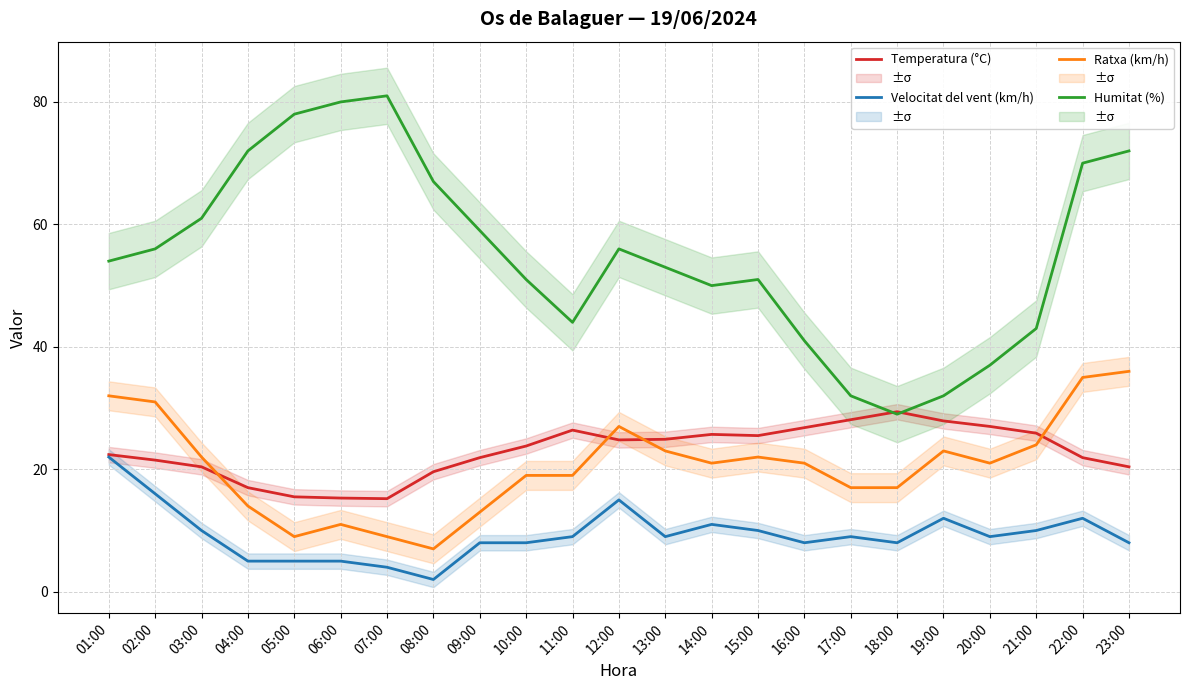

Read the Humitat (%) value at 17:00.

32.0